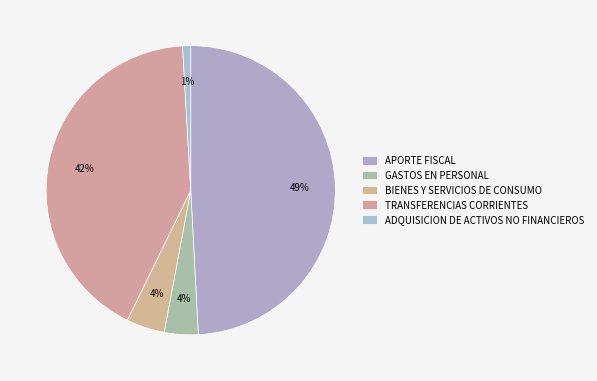

Which has a higher value, TRANSFERENCIAS CORRIENTES or APORTE FISCAL?

APORTE FISCAL